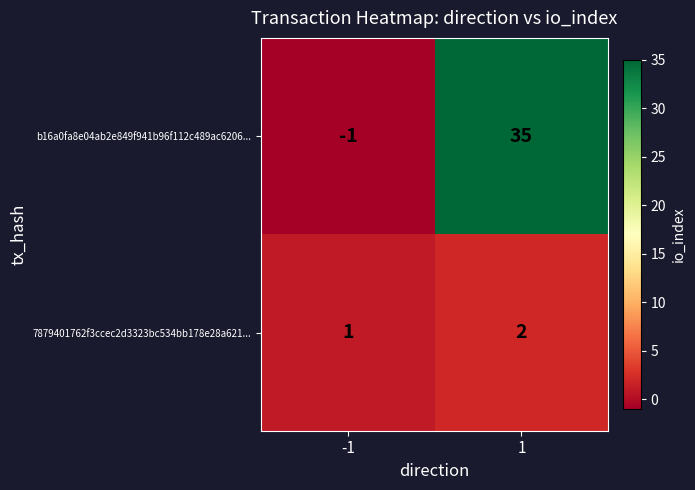

Is it true that b16a0fa8e04ab2e849f941b96f112c489ac6206... equals -1 at -1?

True